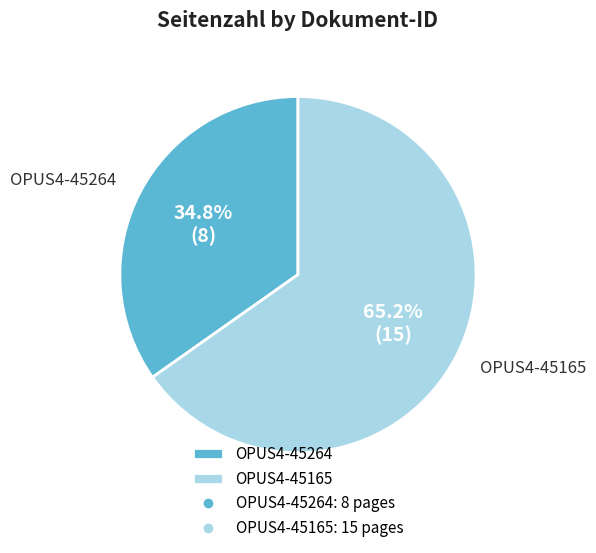

Approximately how many times larger is the value at OPUS4-45264 compared to OPUS4-45165?

0.5